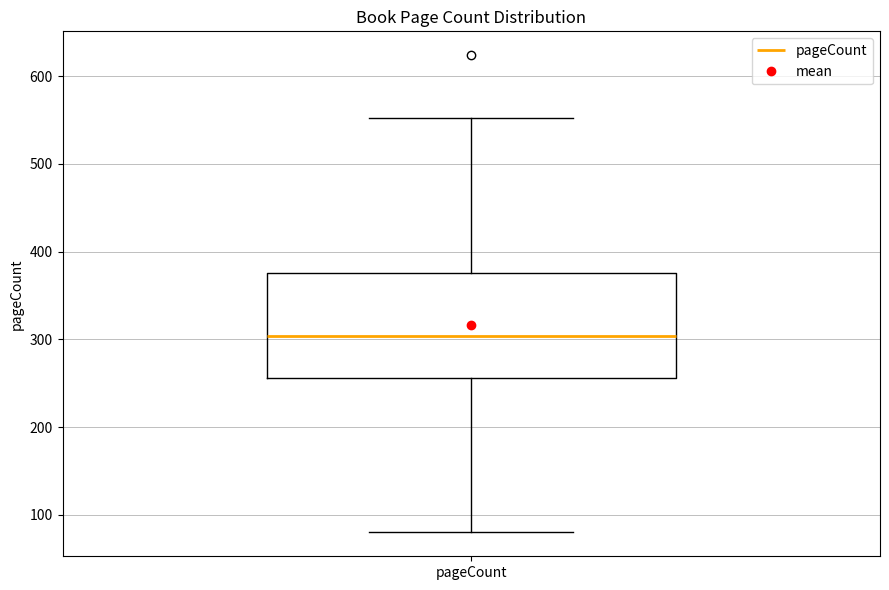

Read this box plot against the y-axis: the position of the median line, the range covered by the box, and the ends of both whiskers. The values are not printed on the chart, so give them approximately, as read against the axis.

median 300, box 260 to 380, whiskers 80 to 550